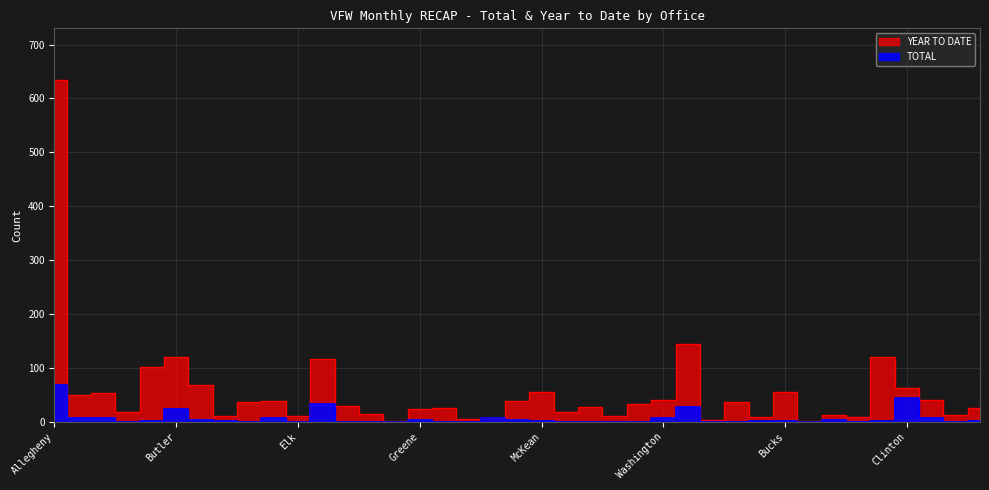

How many series are shown in this chart?

2